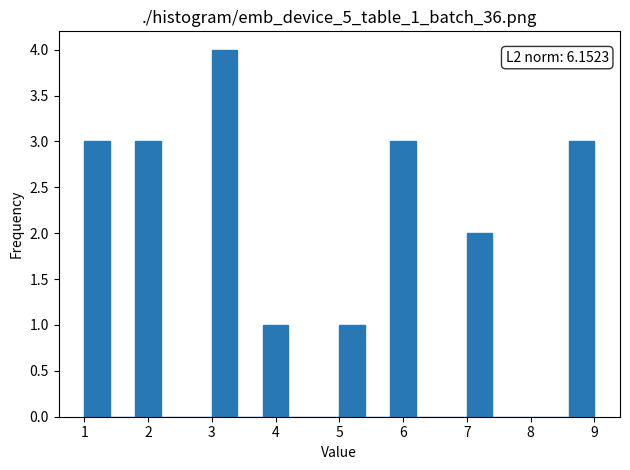

Which range on the x-axis has the tallest bar?

3.0 to 3.4